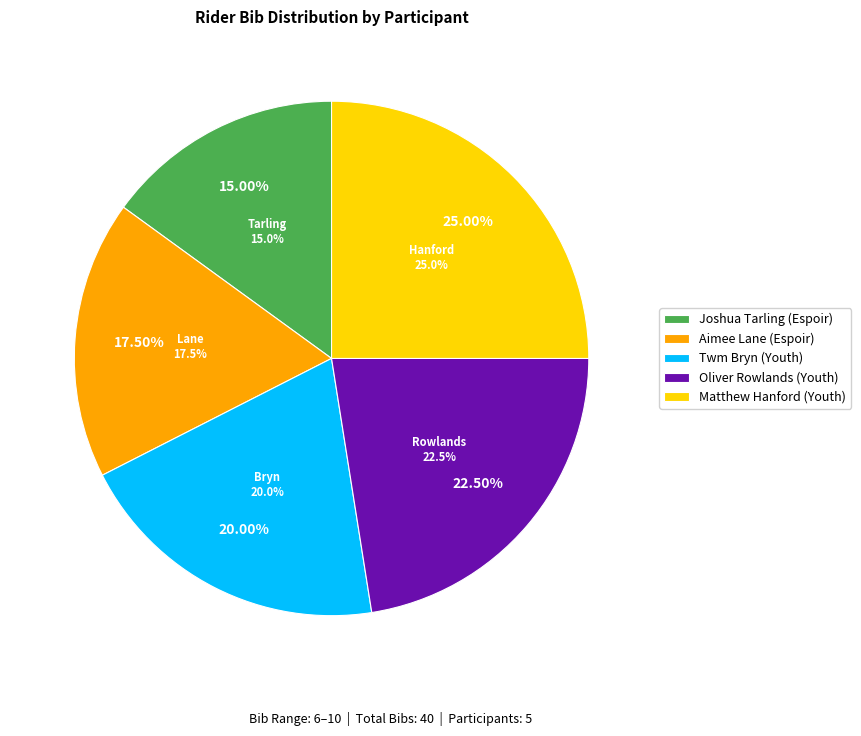

True or false: Oliver Rowlands (Youth) accounts for 37% of the total.

False